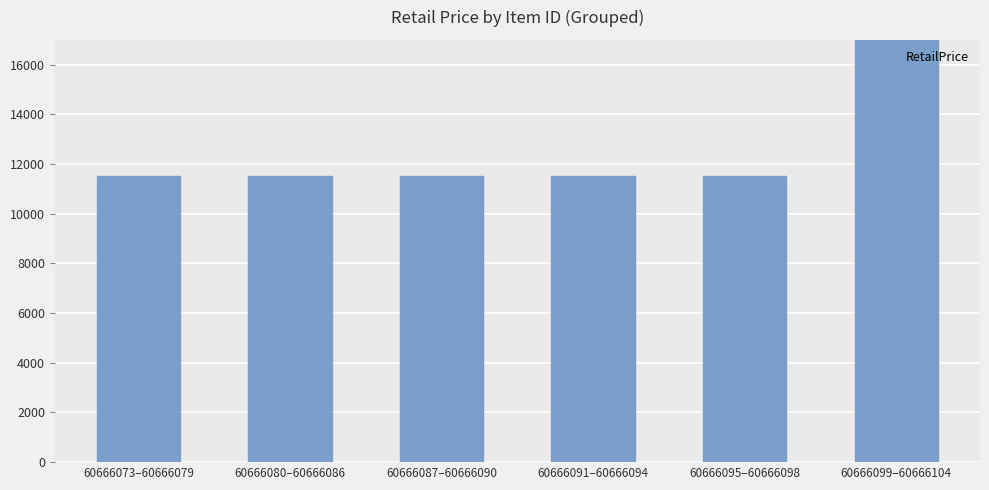

What is the sum of the values at 60666095–60666098 and 60666099–60666104?

28846.2